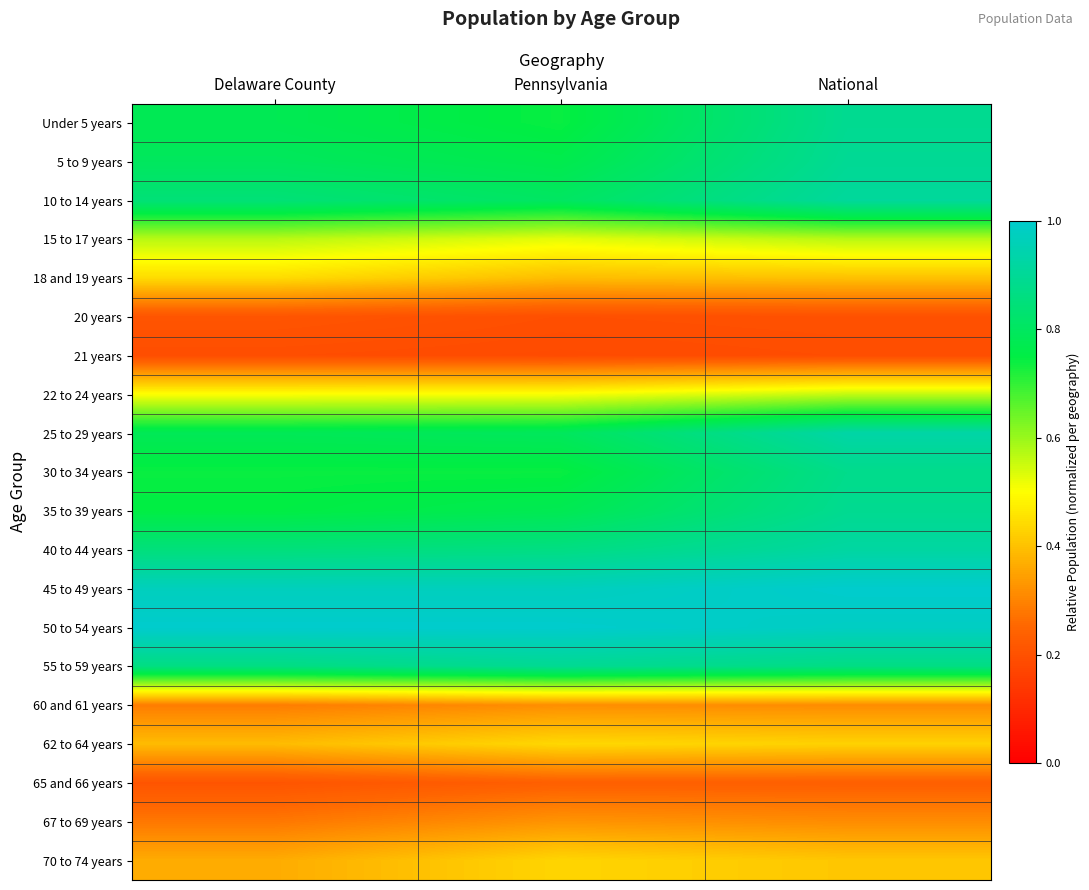

Reading right to left, list all the values displayed in this chart.

Under 5 years: National=0.9	Pennsylvania=0.7	Delaware County=0.8
5 to 9 years: National=0.9	Pennsylvania=0.8	Delaware County=0.8
10 to 14 years: National=0.9	Pennsylvania=0.8	Delaware County=0.8
15 to 17 years: National=0.6	Pennsylvania=0.5	Delaware County=0.6
18 and 19 years: National=0.4	Pennsylvania=0.4	Delaware County=0.4
20 years: National=0.2	Pennsylvania=0.2	Delaware County=0.2
21 years: National=0.2	Pennsylvania=0.2	Delaware County=0.2
22 to 24 years: National=0.6	Pennsylvania=0.5	Delaware County=0.5
25 to 29 years: National=0.9	Pennsylvania=0.8	Delaware County=0.8
30 to 34 years: National=0.9	Pennsylvania=0.7	Delaware County=0.7
35 to 39 years: National=0.9	Pennsylvania=0.8	Delaware County=0.7
40 to 44 years: National=0.9	Pennsylvania=0.9	Delaware County=0.9
45 to 49 years: National=1.0	Pennsylvania=1.0	Delaware County=1.0
50 to 54 years: National=1.0	Pennsylvania=1.0	Delaware County=1.0
55 to 59 years: National=0.9	Pennsylvania=0.9	Delaware County=0.9
60 and 61 years: National=0.3	Pennsylvania=0.3	Delaware County=0.3
62 to 64 years: National=0.4	Pennsylvania=0.4	Delaware County=0.4
65 and 66 years: National=0.2	Pennsylvania=0.2	Delaware County=0.2
67 to 69 years: National=0.3	Pennsylvania=0.3	Delaware County=0.3
70 to 74 years: National=0.4	Pennsylvania=0.4	Delaware County=0.4